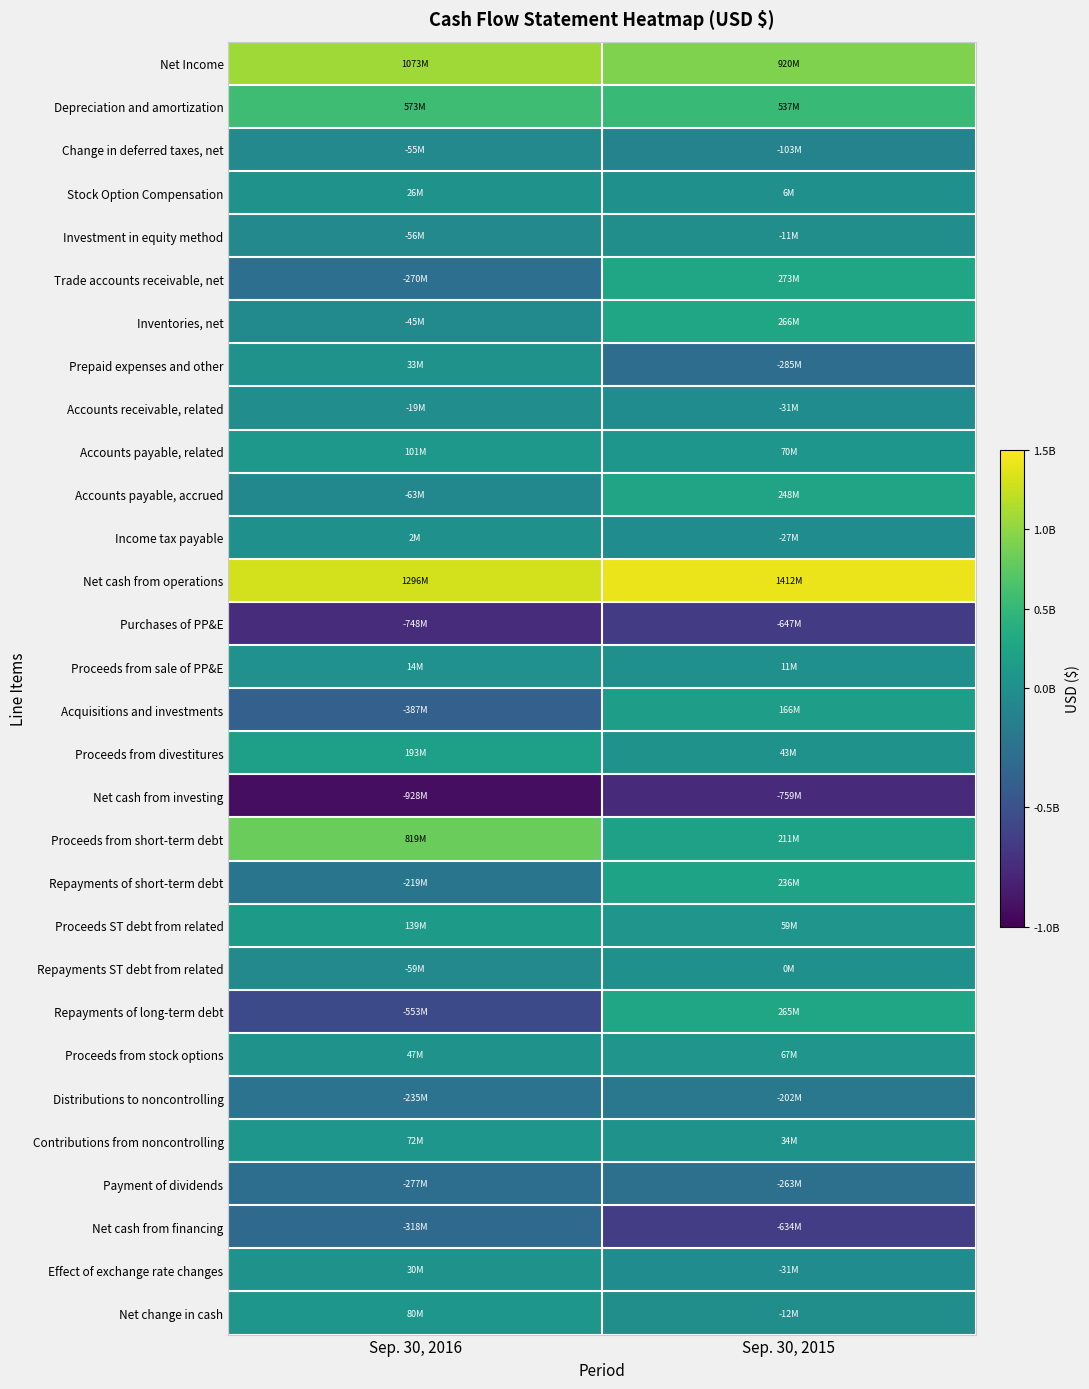

What is the greatest value displayed?

1411724000